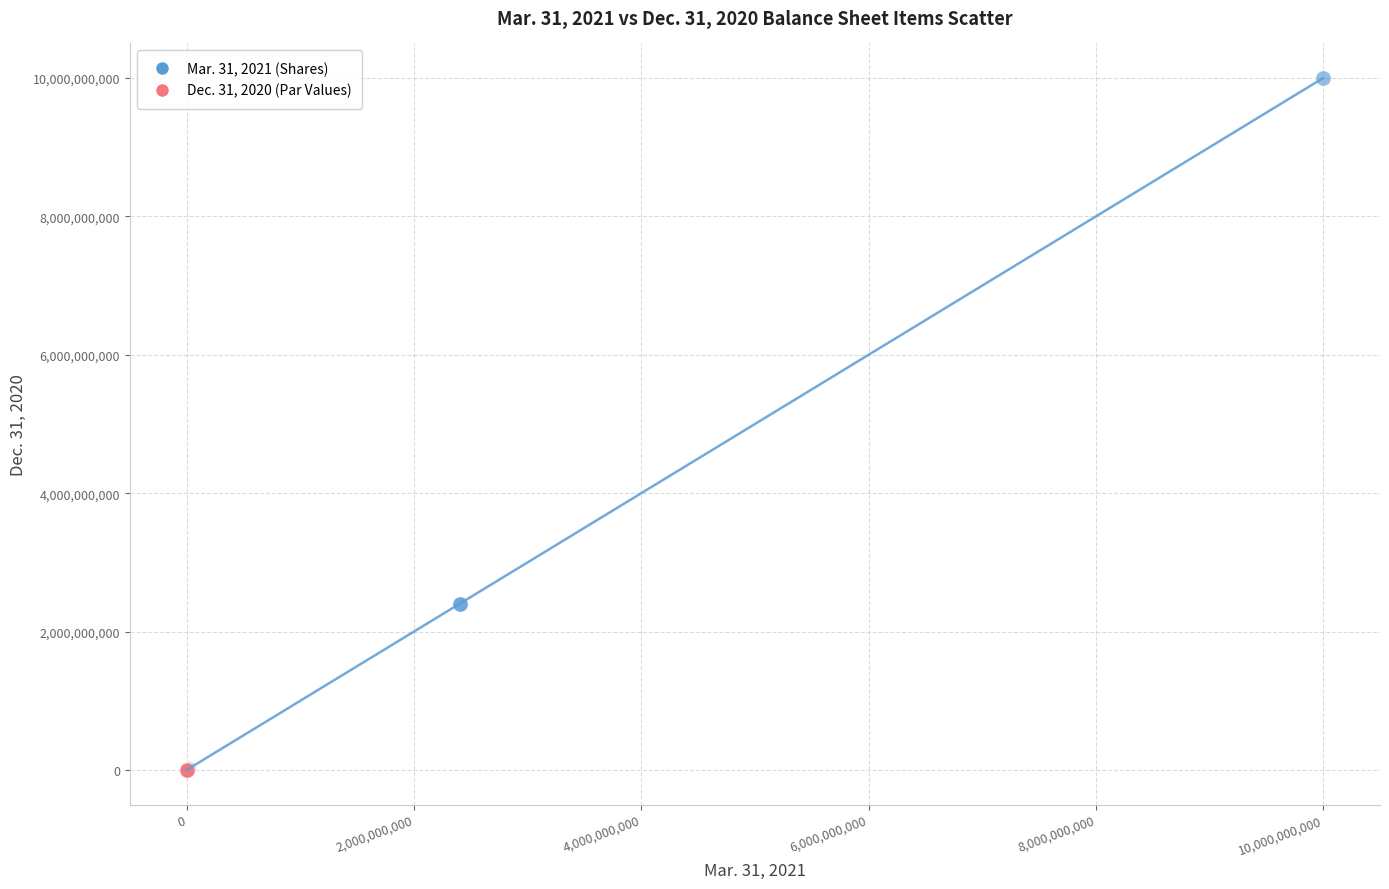

Which series has the widest spread of Y values?

Mar. 31, 2021 (Shares)